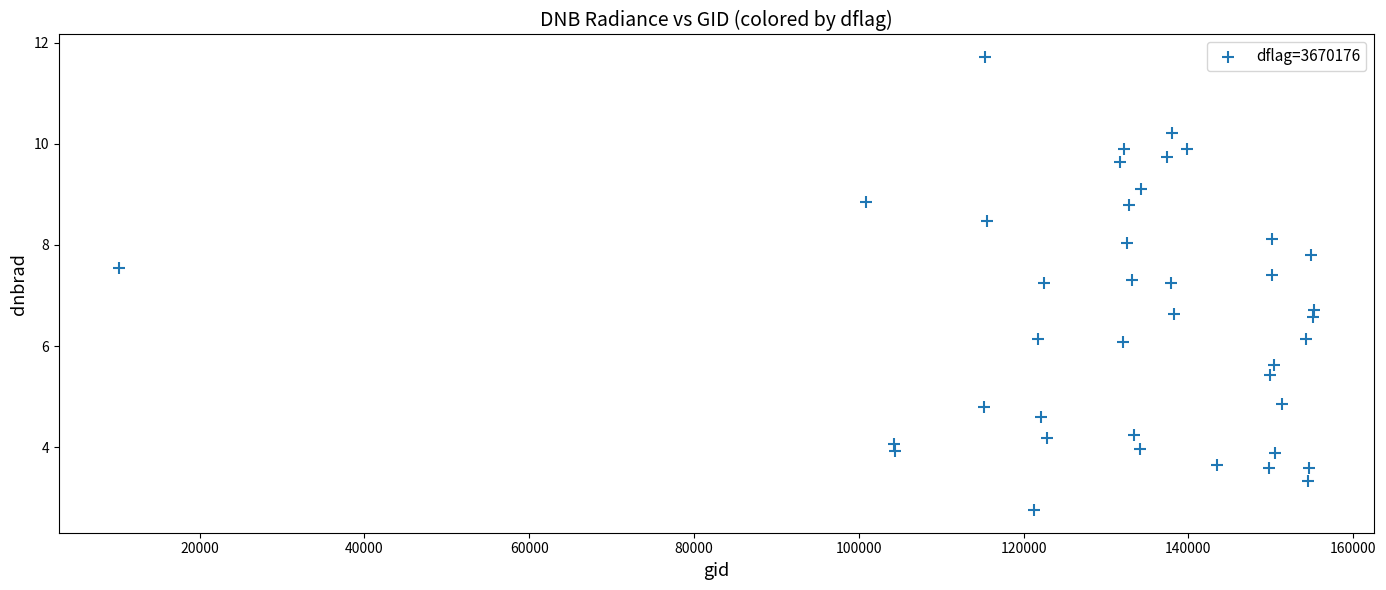

What is the range of Y values (max minus min)?

9.0